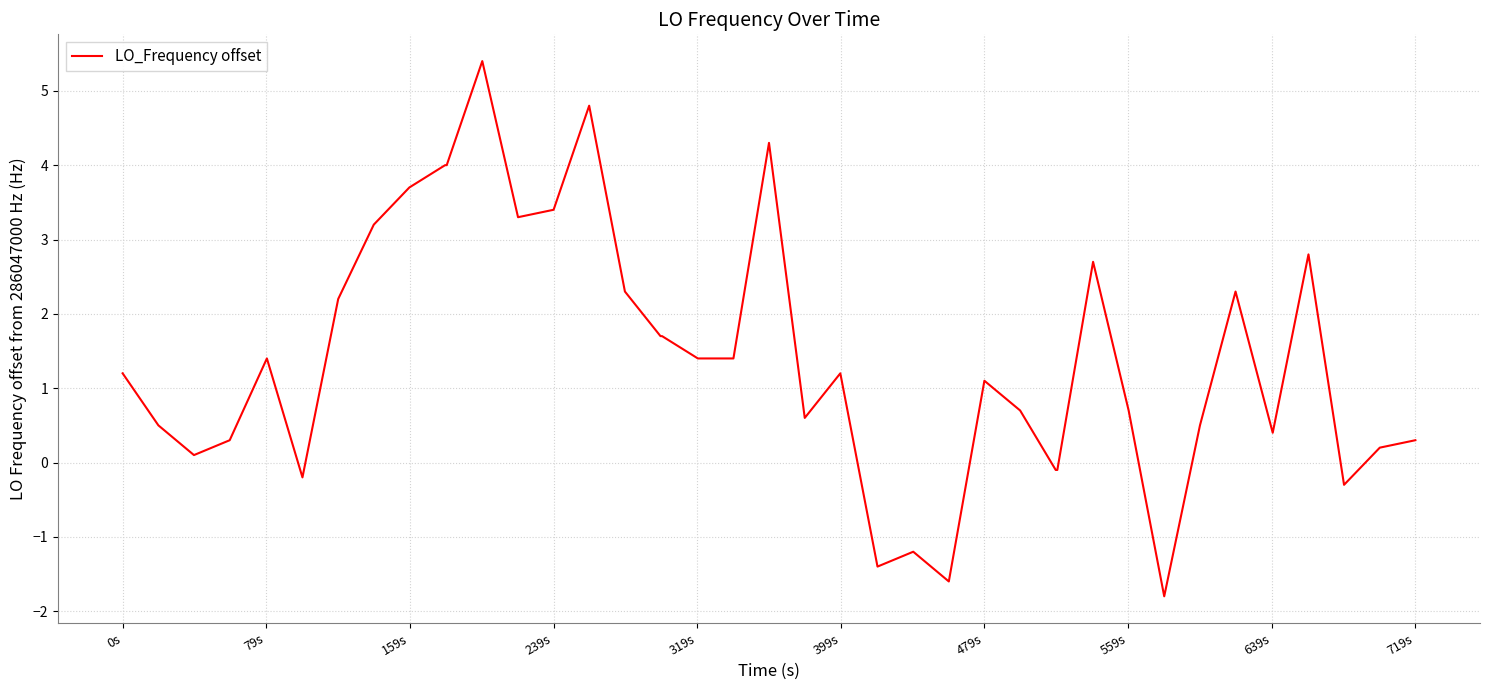

What is the smallest value displayed?

-1.8